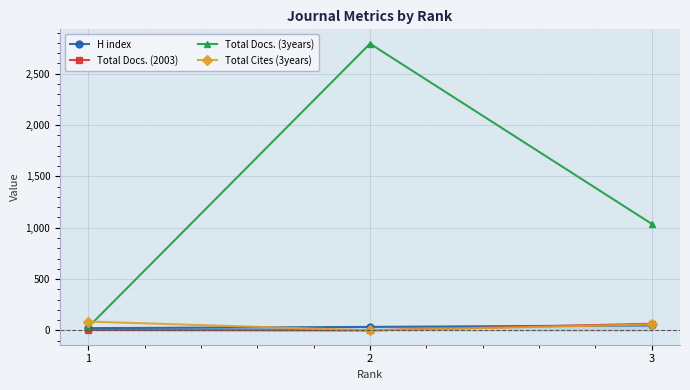

The value of Total Docs. (3years) at 3 is 1617. True or false?

False